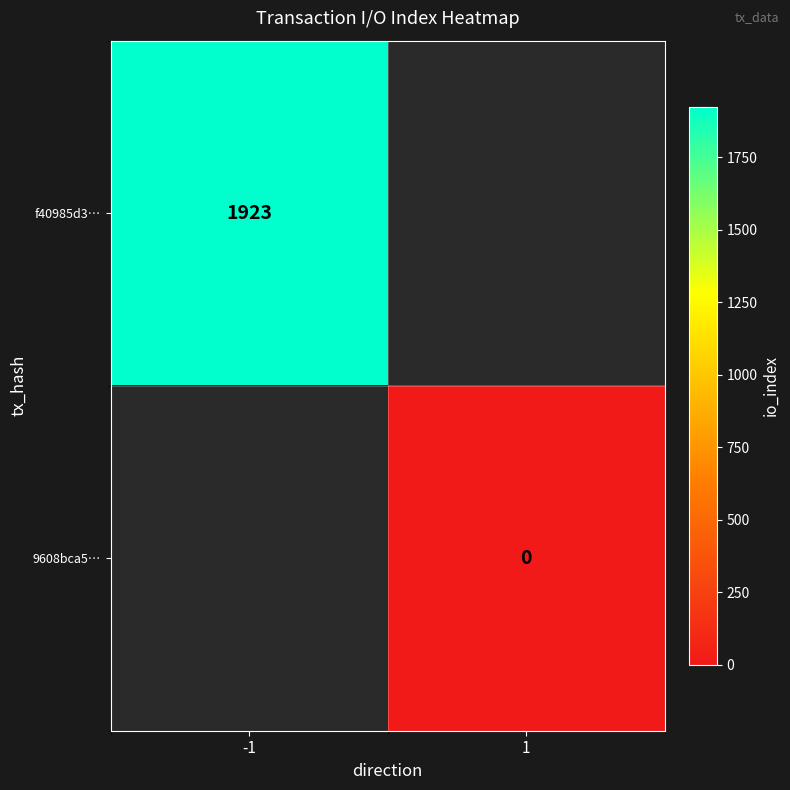

True or false: f40985d3… has a value of 3383 at -1.

False